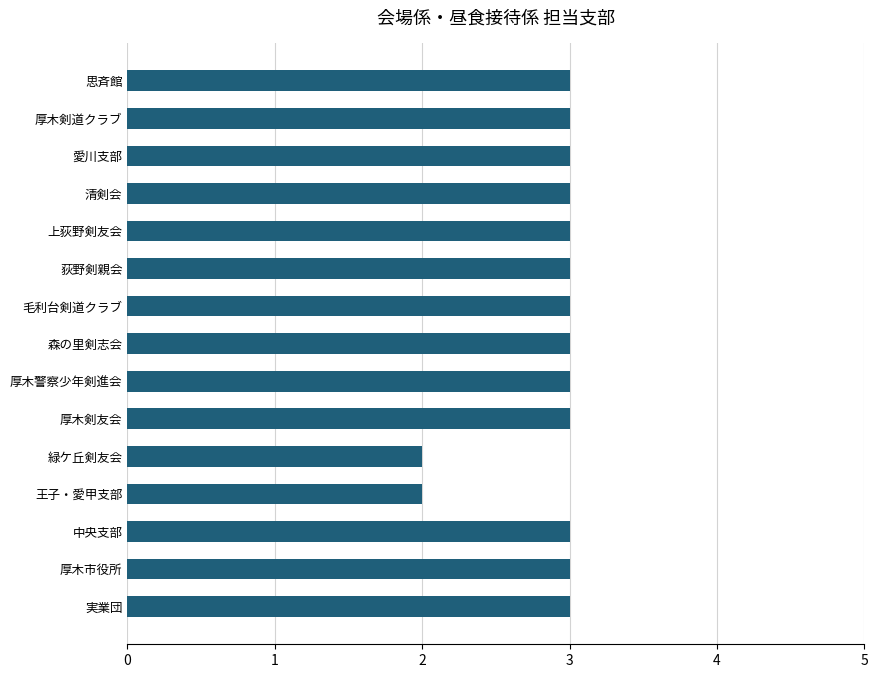

Reading top to bottom, transcribe all the data shown in this chart.

思斉館=3	厚木剣道クラブ=3	愛川支部=3	清剣会=3	上荻野剣友会=3	荻野剣親会=3	毛利台剣道クラブ=3	森の里剣志会=3	厚木警察少年剣進会=3	厚木剣友会=3	緑ケ丘剣友会=2	王子・愛甲支部=2	中央支部=3	厚木市役所=3	実業団=3